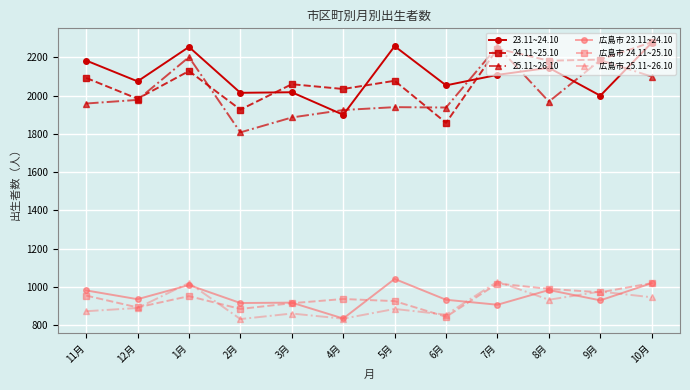

The 23.11~24.10 series shows 2015 at 2月. True or false?

True